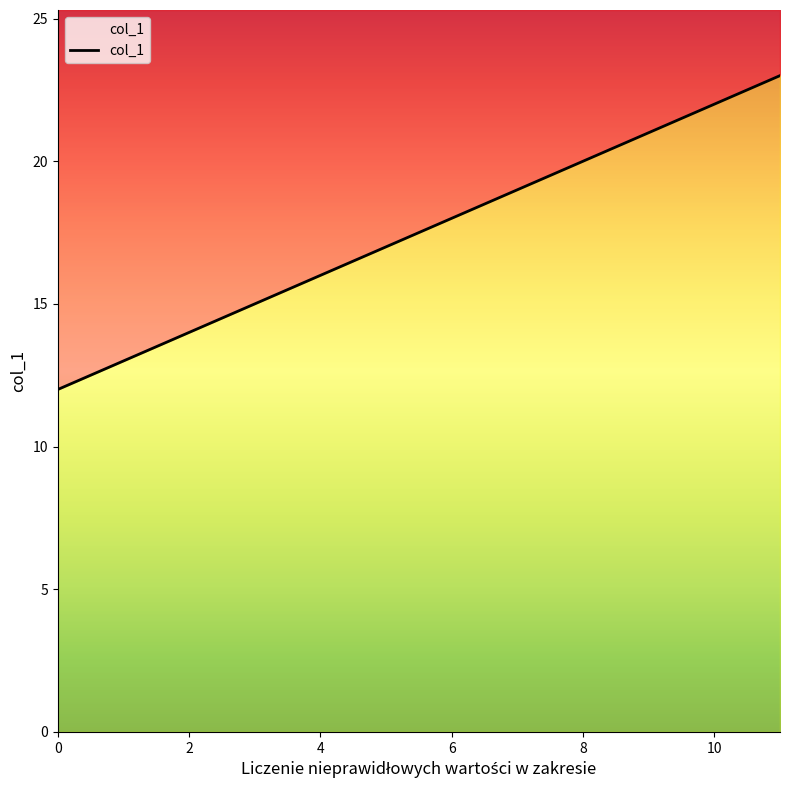

Reading left to right, transcribe all the data shown in this chart.

12	13	14	15	16	17	18	19	20	21	22	23